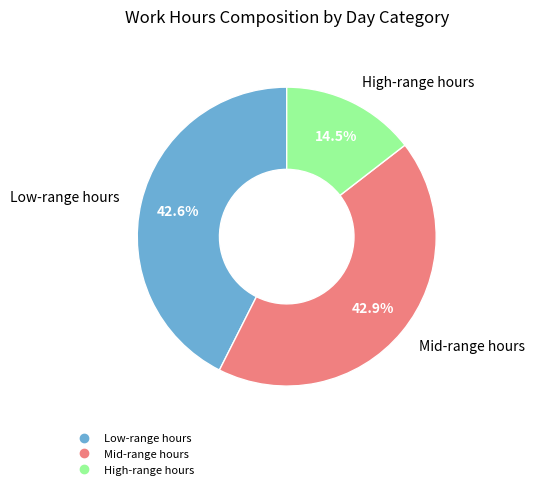

Is there any slice that represents more than half of the pie?

No